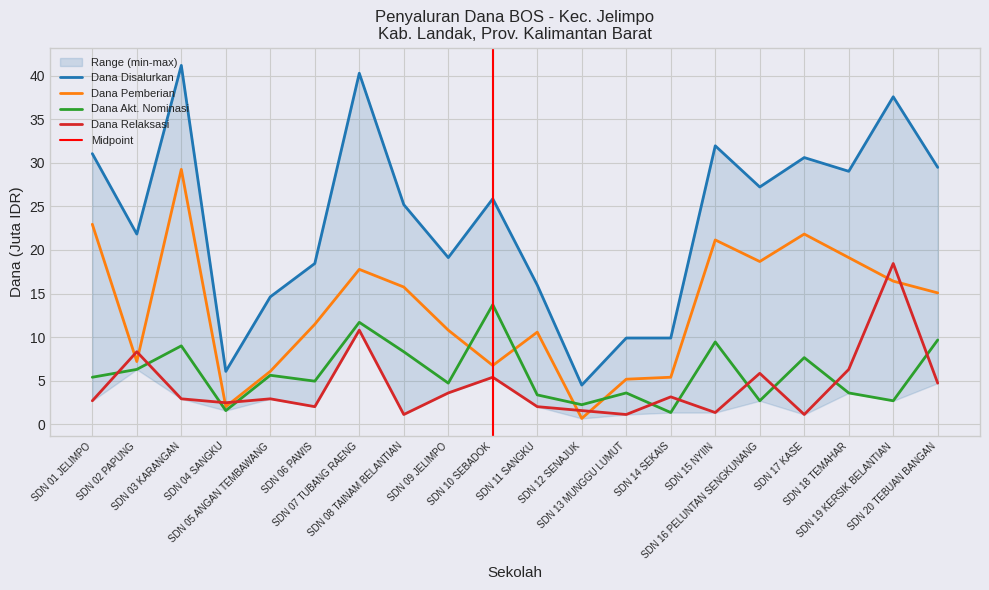

Reading right to left, extract all data points from this chart.

Siswa Disalurkan: 29.5	37.6	29.0	30.6	27.2	31.9	9.9	9.9	4.5	16.0	25.9	19.1	25.2	40.3	18.4	14.6	6.1	41.2	21.8	31.1
Dana Pemberian: 15.1	16.4	19.1	21.8	18.7	21.1	5.4	5.2	0.7	10.6	6.8	10.8	15.8	17.8	11.5	6.1	2.0	29.2	7.2	22.9
Dana Akt. Nominasi: 9.7	2.7	3.6	7.7	2.7	9.4	1.4	3.6	2.2	3.4	13.7	4.7	8.3	11.7	5.0	5.6	1.6	9.0	6.3	5.4
Dana Relaksasi: 4.7	18.4	6.3	1.1	5.8	1.4	3.1	1.1	1.6	2.0	5.4	3.6	1.1	10.8	2.0	2.9	2.5	2.9	8.3	2.7